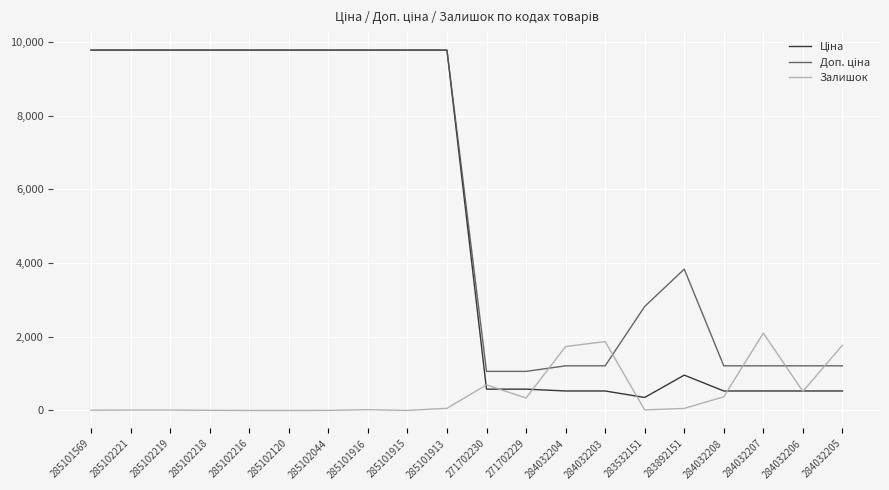

What is the maximum value shown in the chart?

9775.5